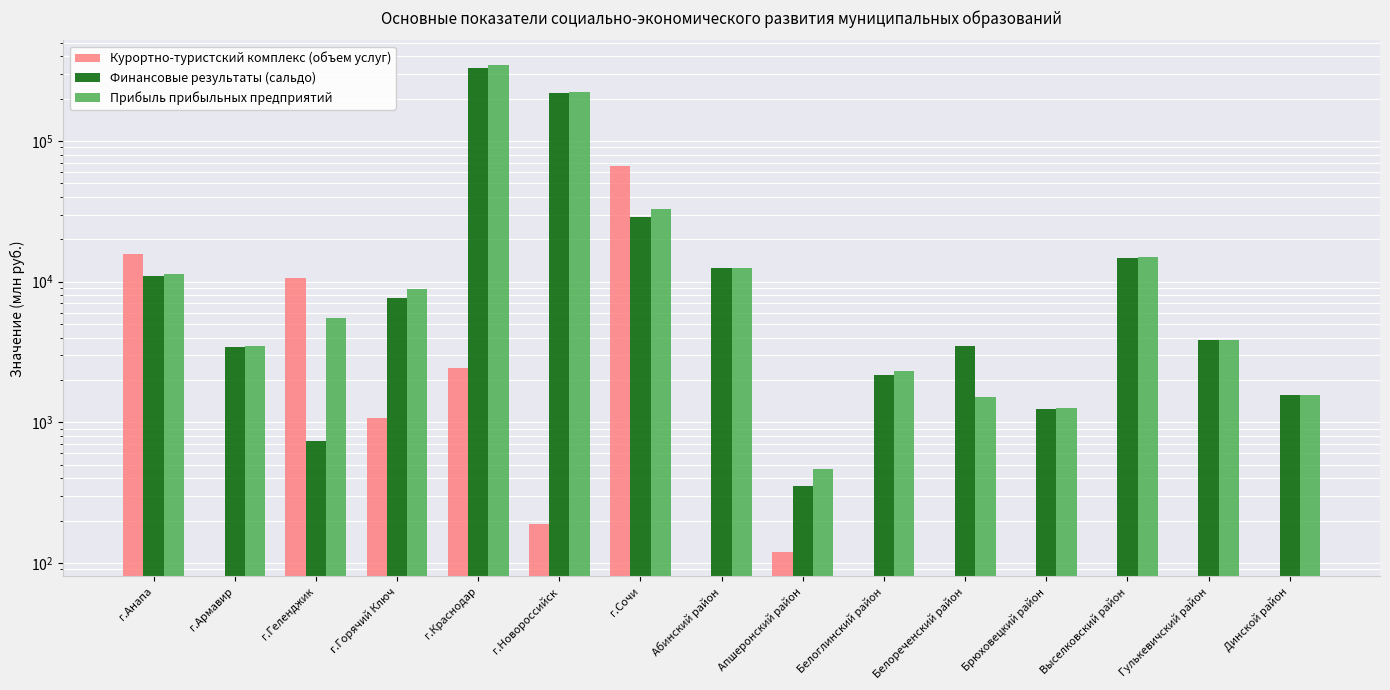

What is the maximum value for Курортно-туристский комплекс (объем услуг)?

66126.1